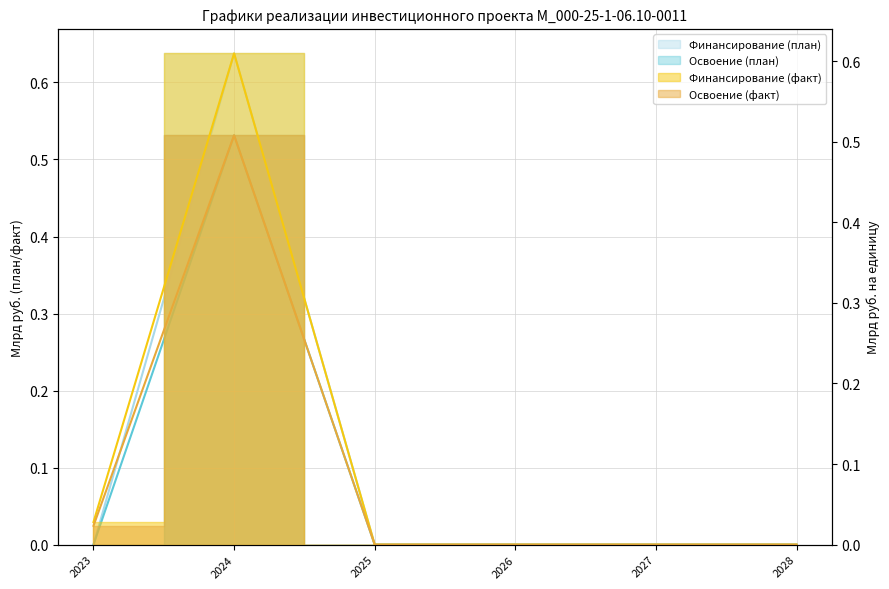

What is the value of the Освоение (факт) point at the 2nd from the left?

0.5